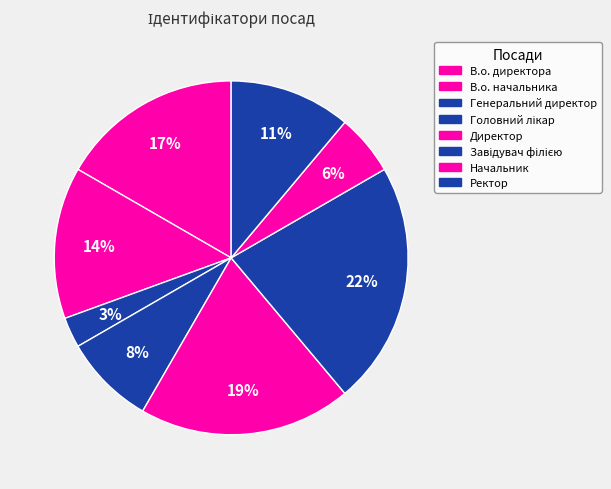

True or false: В.о. директора accounts for 29% of the total.

False